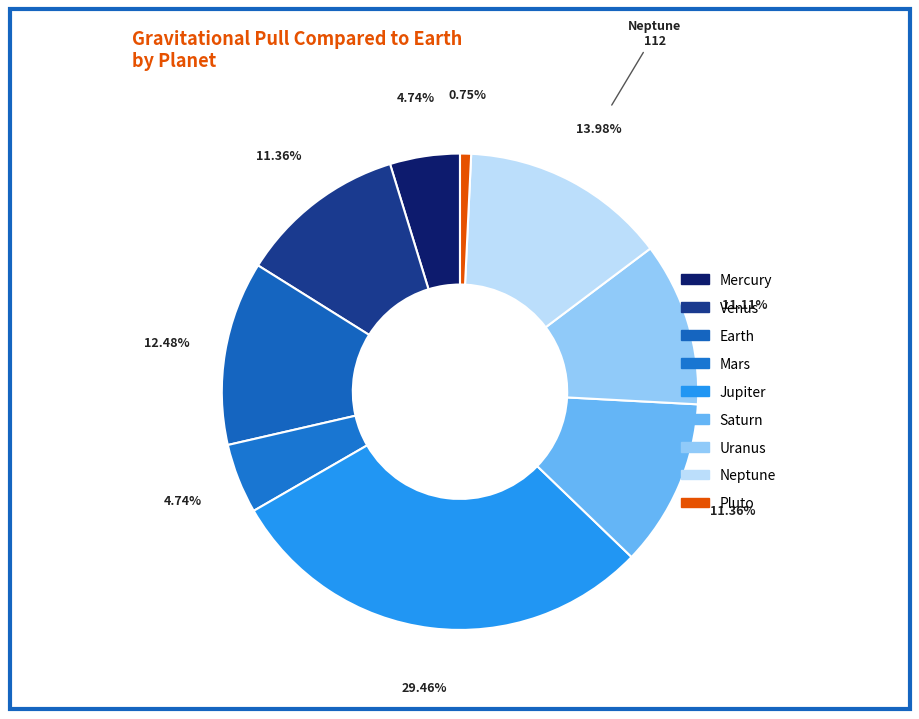

Combined, what portion of the pie is Earth and Mars?

17.2%